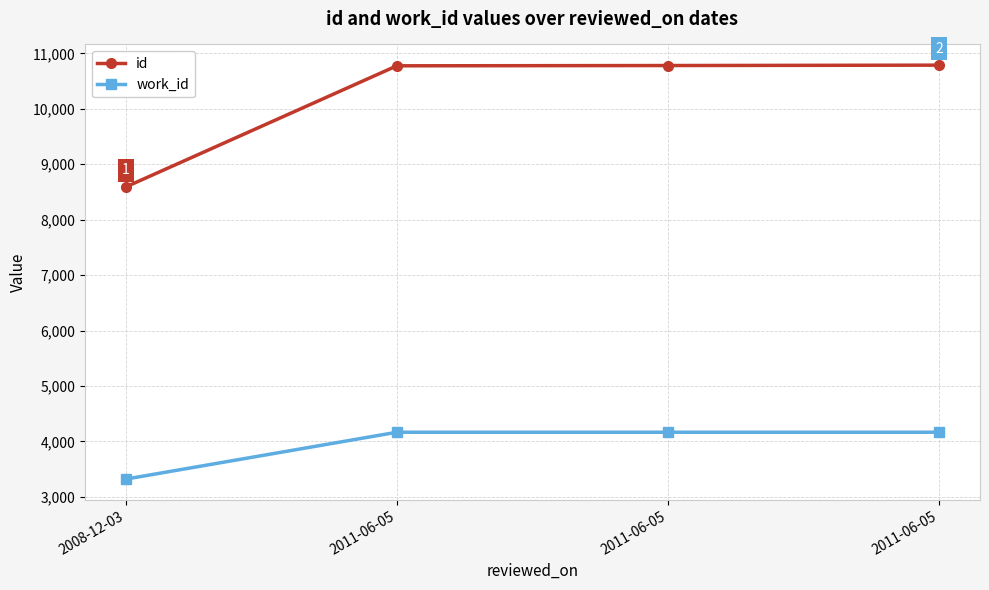

How many lines are shown in the chart?

2